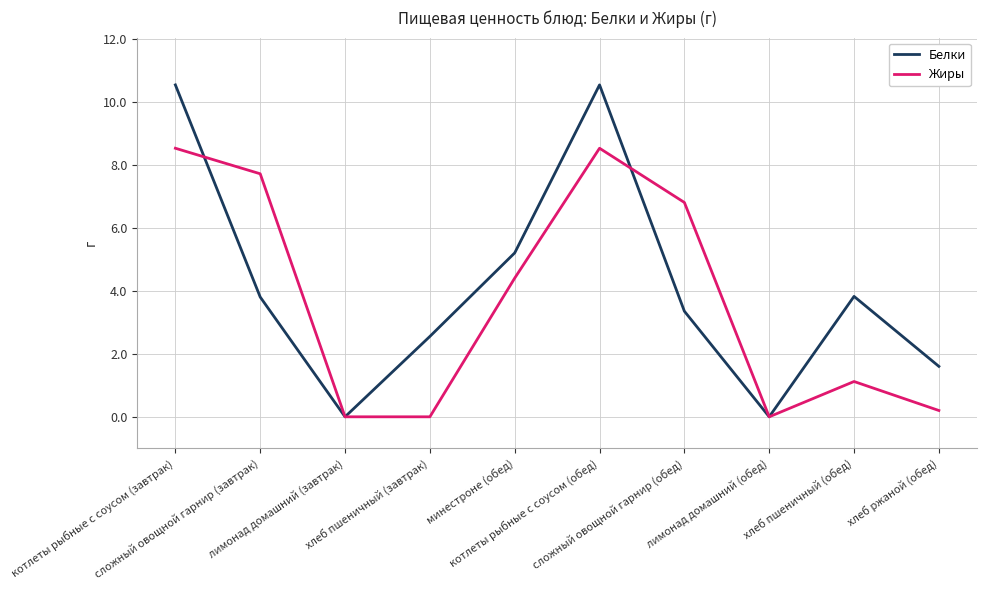

What are all the series names shown in the legend?

Белки, Жиры